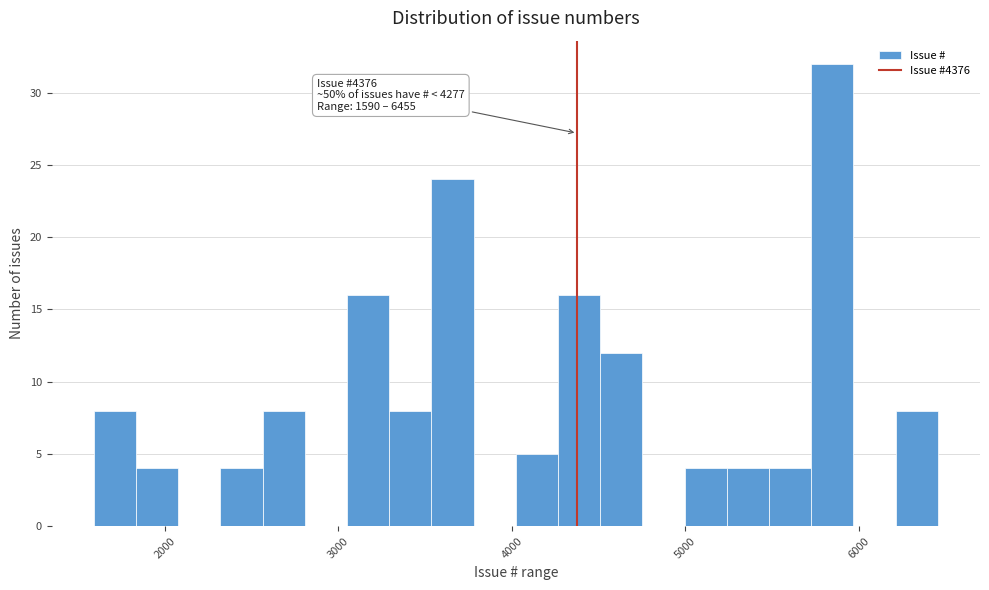

Around what value on the x-axis is the tallest bar? Give the approximate position of its centre, as read against the axis.

5800